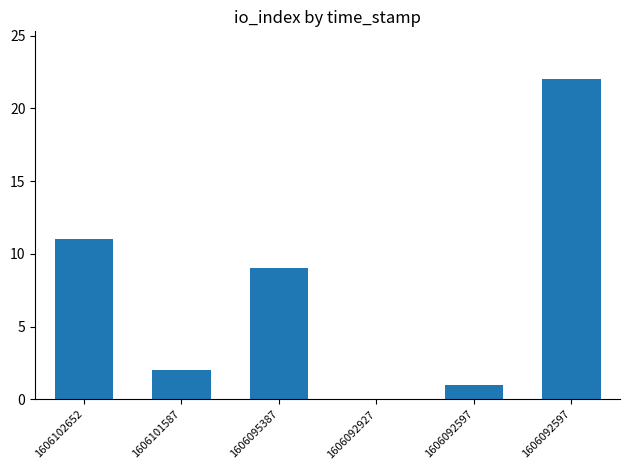

Count the number of categories in the chart.

6